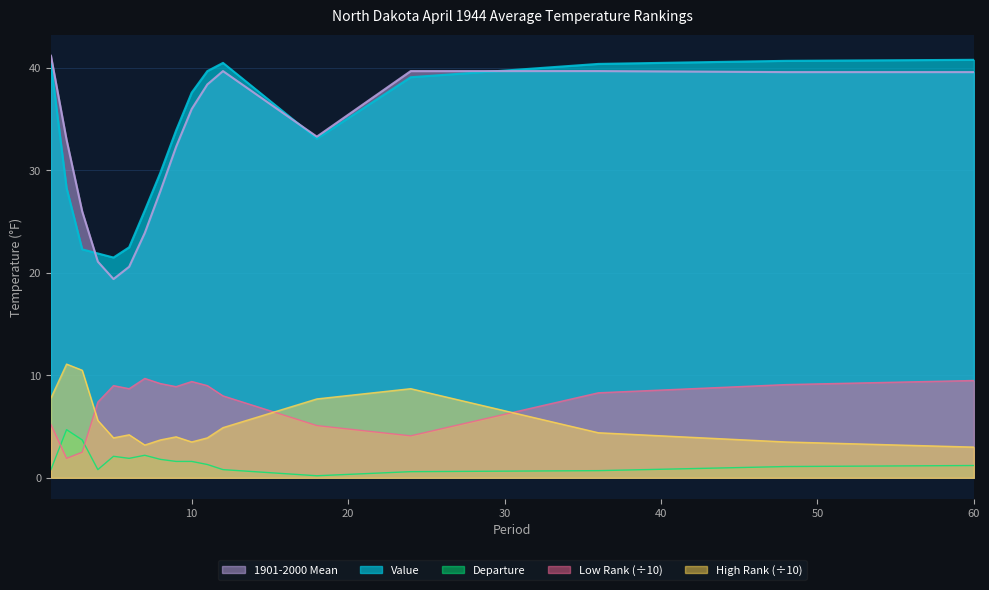

Reading left to right, extract all data points from this chart.

Value: 40.4	28.3	22.3	21.9	21.5	22.5	26.1	29.8	33.9	37.6	39.7	40.5	33.1	39.1	40.4	40.7	40.8
1901-2000 Mean: 41.2	33.0	26.0	21.1	19.4	20.6	23.9	28.0	32.3	36.0	38.4	39.7	33.3	39.7	39.7	39.6	39.6
Departure: 0.8	4.7	3.7	0.8	2.1	1.9	2.2	1.8	1.6	1.6	1.3	0.8	0.2	0.6	0.7	1.1	1.2
Low Rank: 5.2	1.9	2.5	7.4	9.0	8.7	9.7	9.2	8.9	9.4	9.0	8.0	5.1	4.1	8.3	9.1	9.5
High Rank: 7.8	11.1	10.5	5.6	3.9	4.2	3.2	3.7	4.0	3.5	3.9	4.9	7.7	8.7	4.4	3.5	3.0